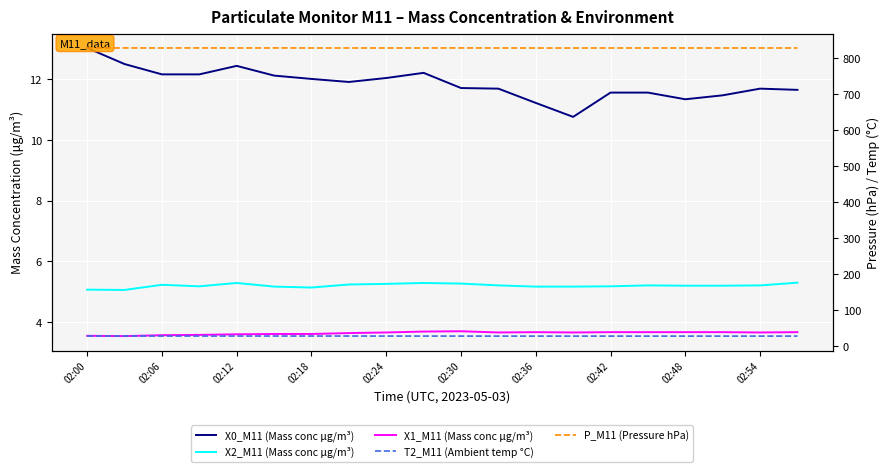

The X1_M11 (Mass conc μg/m³) series shows 5.4 at 02:48. True or false?

False